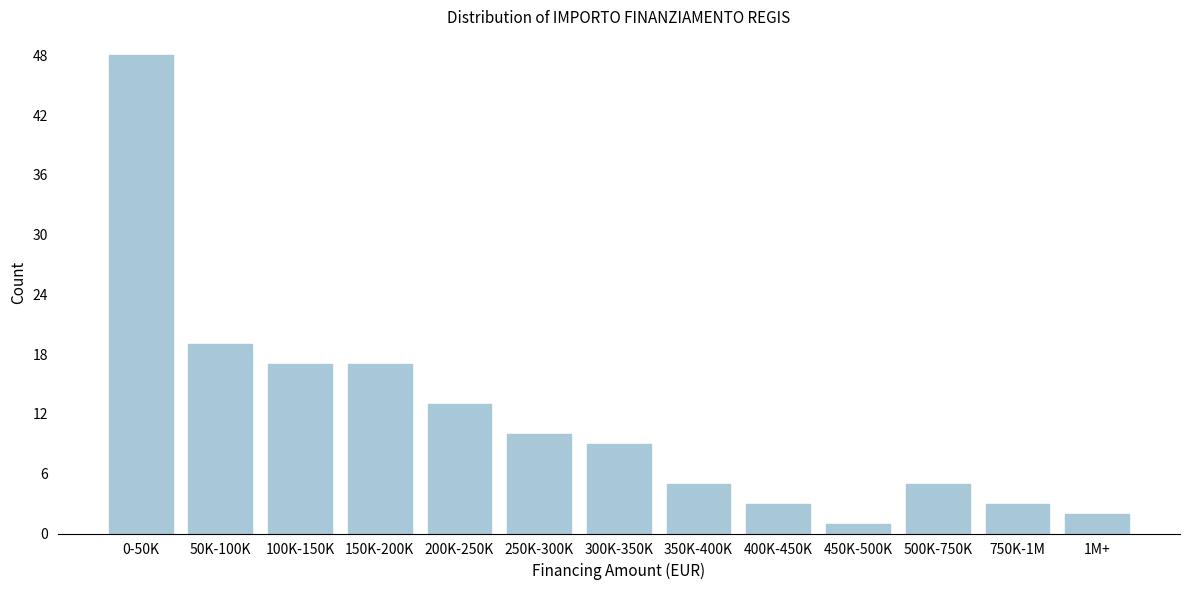

Reading left to right, what are all the values shown in this chart?

0-50K=48	50K-100K=19	100K-150K=17	150K-200K=17	200K-250K=13	250K-300K=10	300K-350K=9	350K-400K=5	400K-450K=3	450K-500K=1	500K-750K=5	750K-1M=3	1M+=2